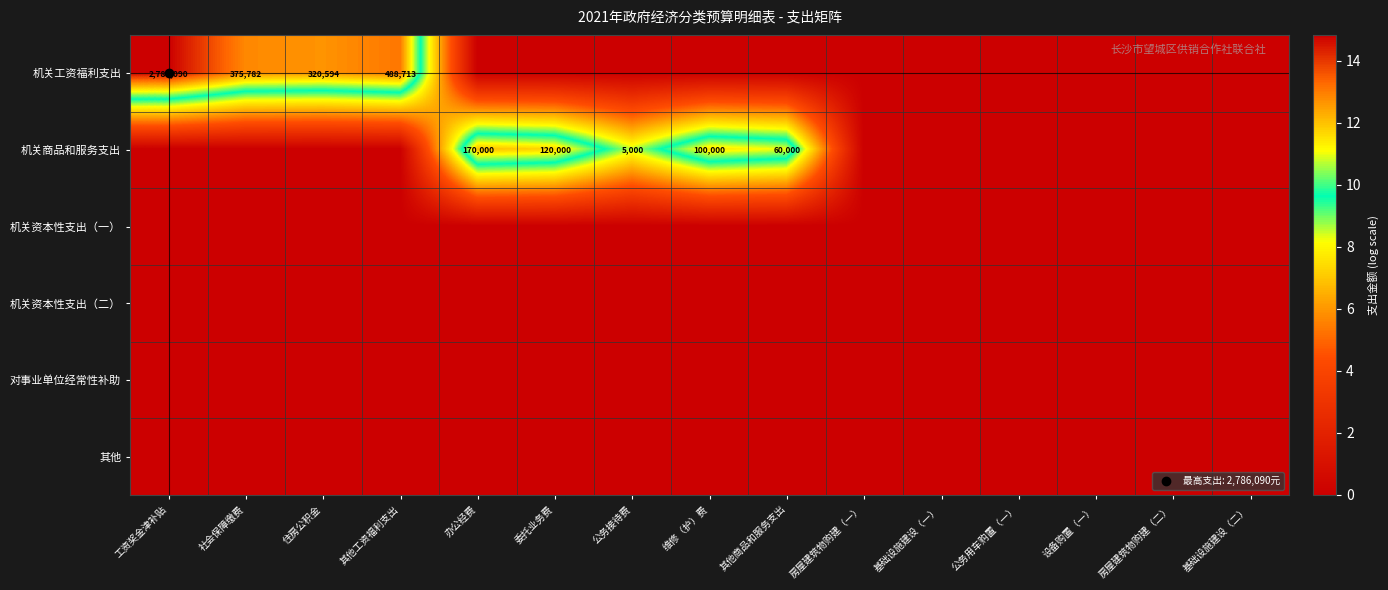

Count the number of data series in this chart.

6